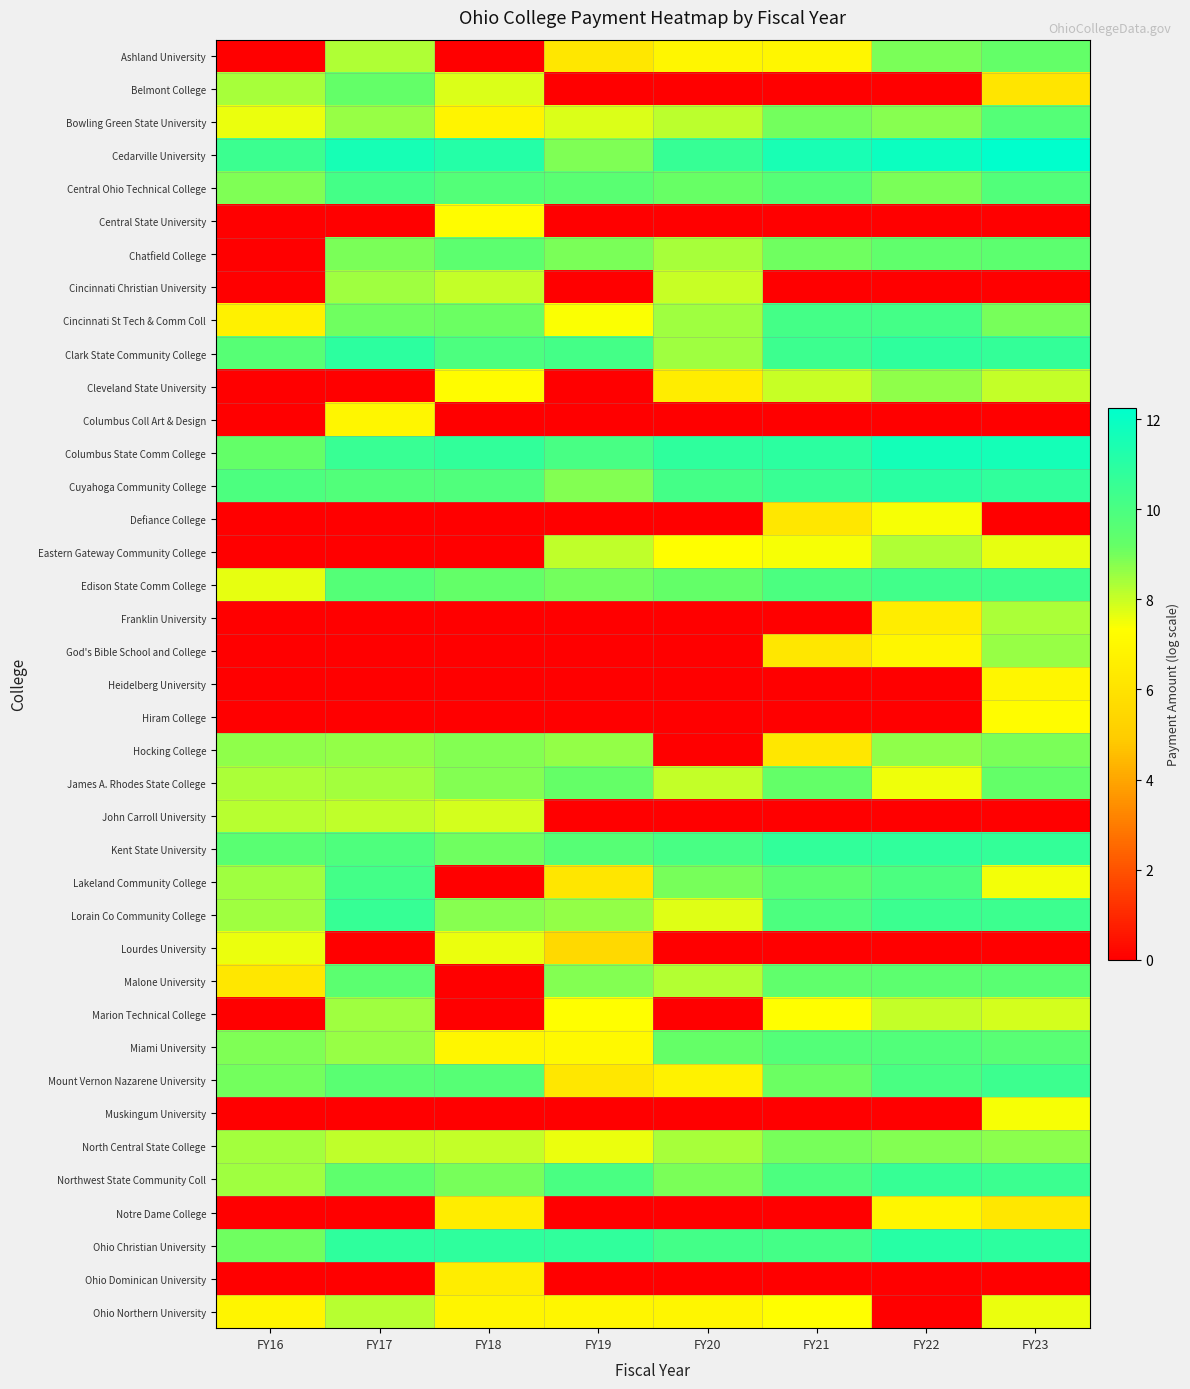

Which label corresponds to the smallest value in the chart?

FY16